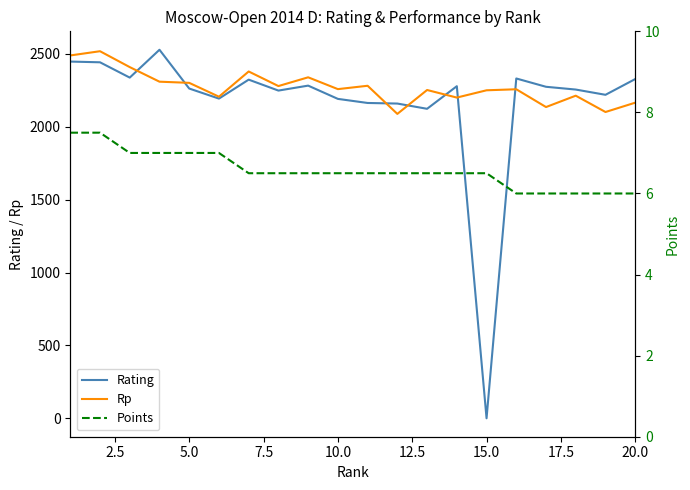

What is the highest value of the Rating series?

2528